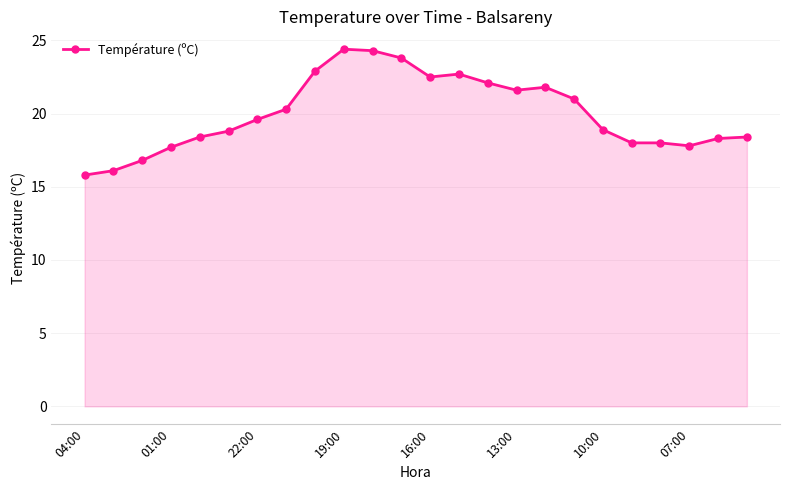

What is the difference between the second highest and minimum values?

8.5